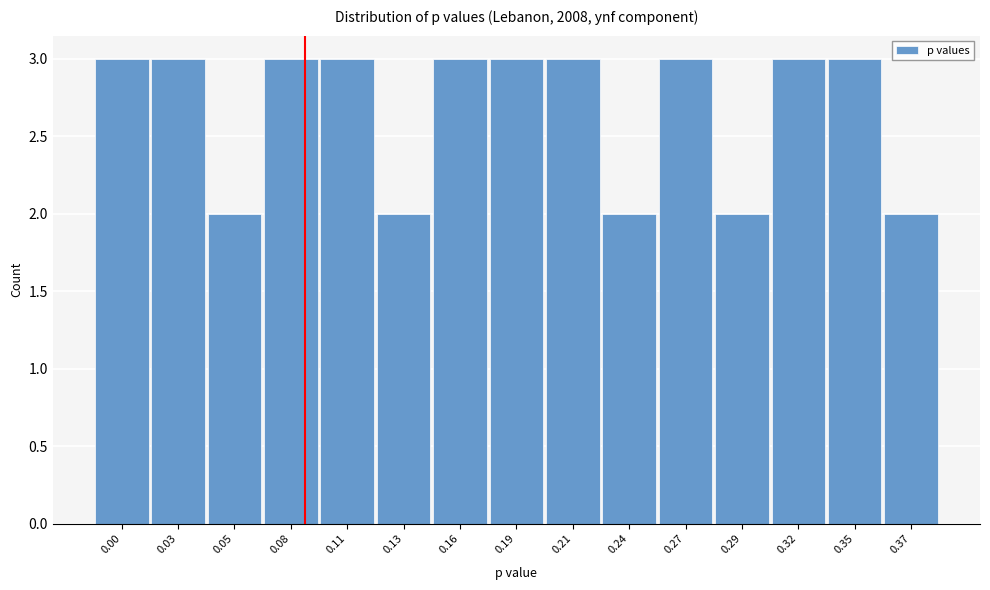

Reading left to right, transcribe all the data shown in this chart.

0.00=3	0.03=3	0.05=2	0.08=3	0.11=3	0.13=2	0.16=3	0.19=3	0.21=3	0.24=2	0.27=3	0.29=2	0.32=3	0.35=3	0.37=2